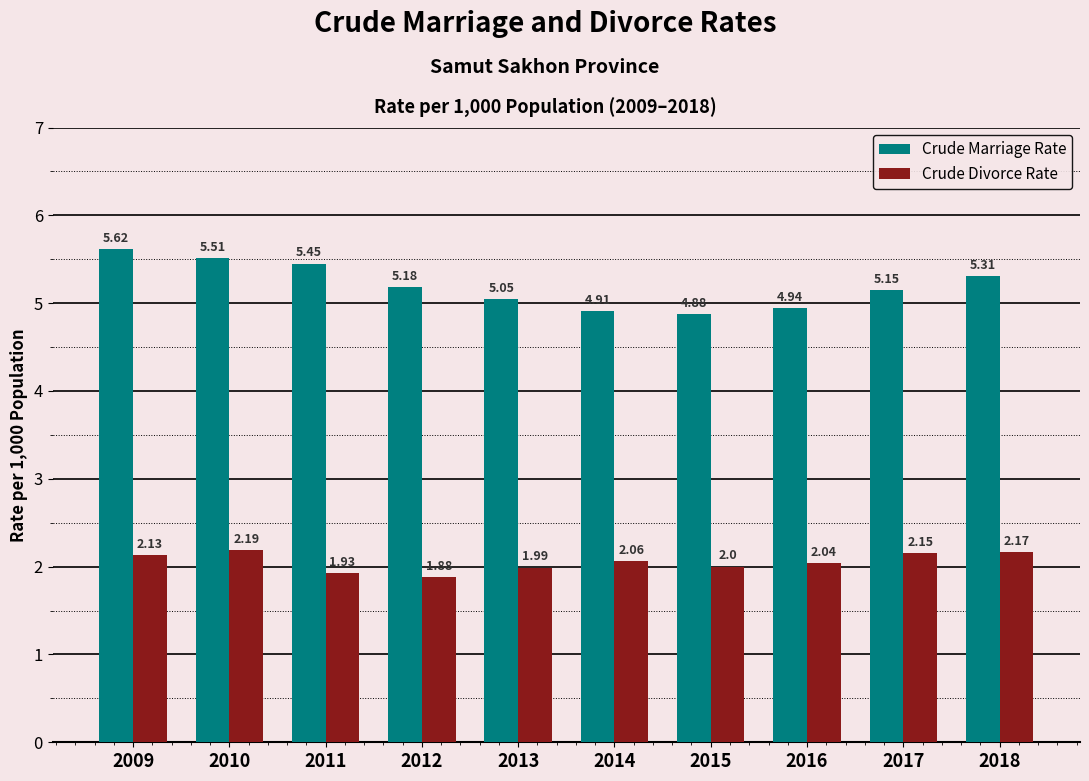

What is the difference between the maximum and minimum values in the Crude Marriage Rate series?

0.7